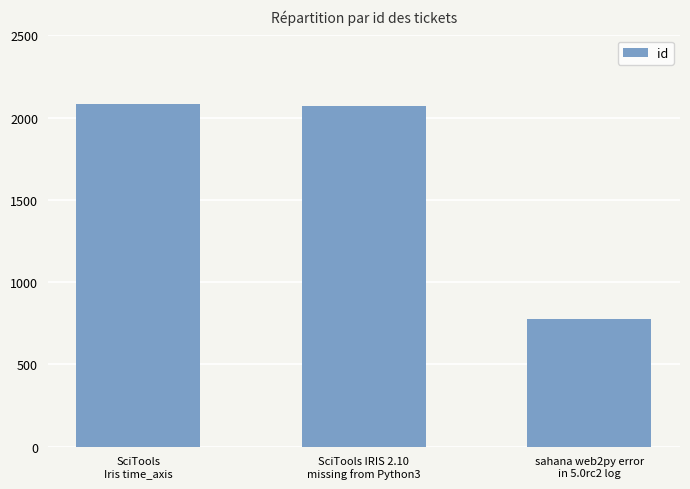

What is the maximum value shown in the chart?

2080